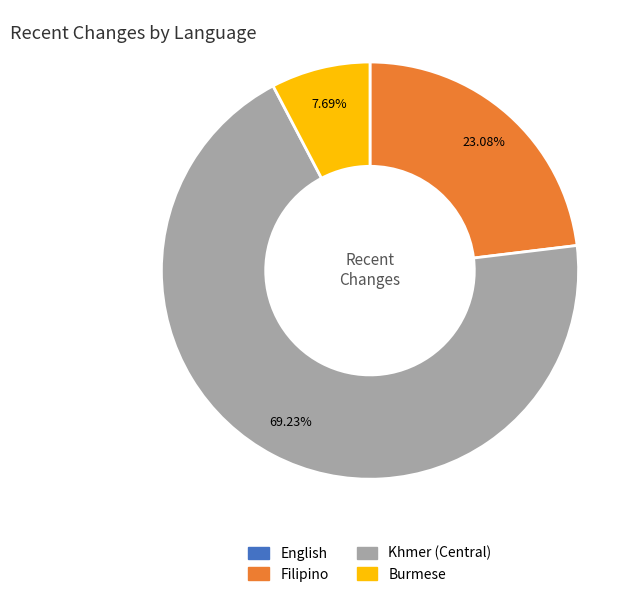

Is there a majority slice in this chart?

Yes